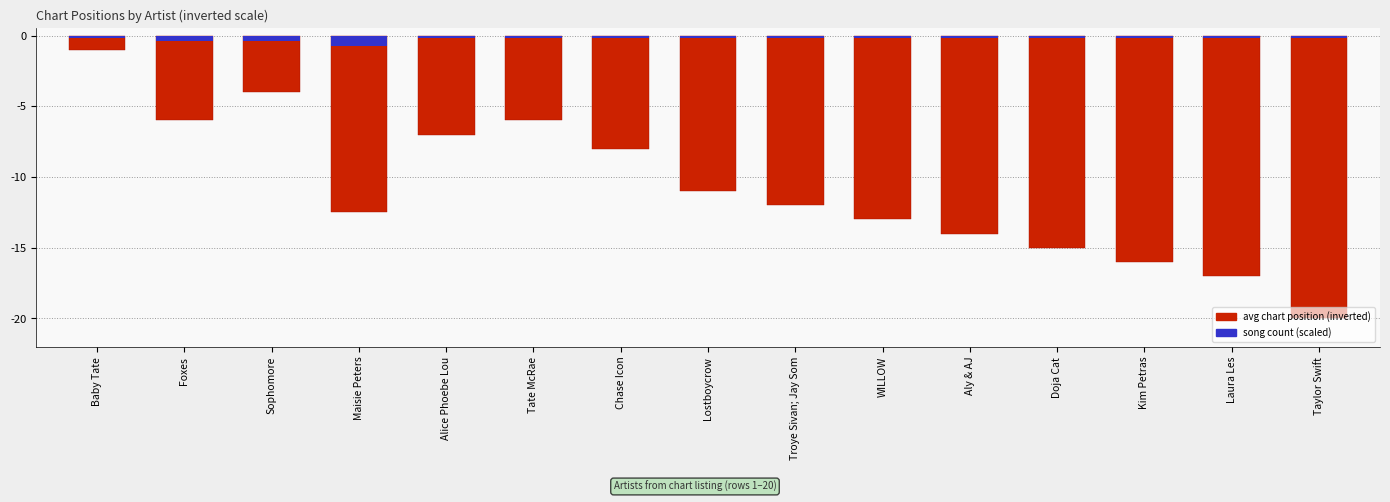

The value of song count (scaled) at Troye Sivan; Jay Som is -0.2. True or false?

True